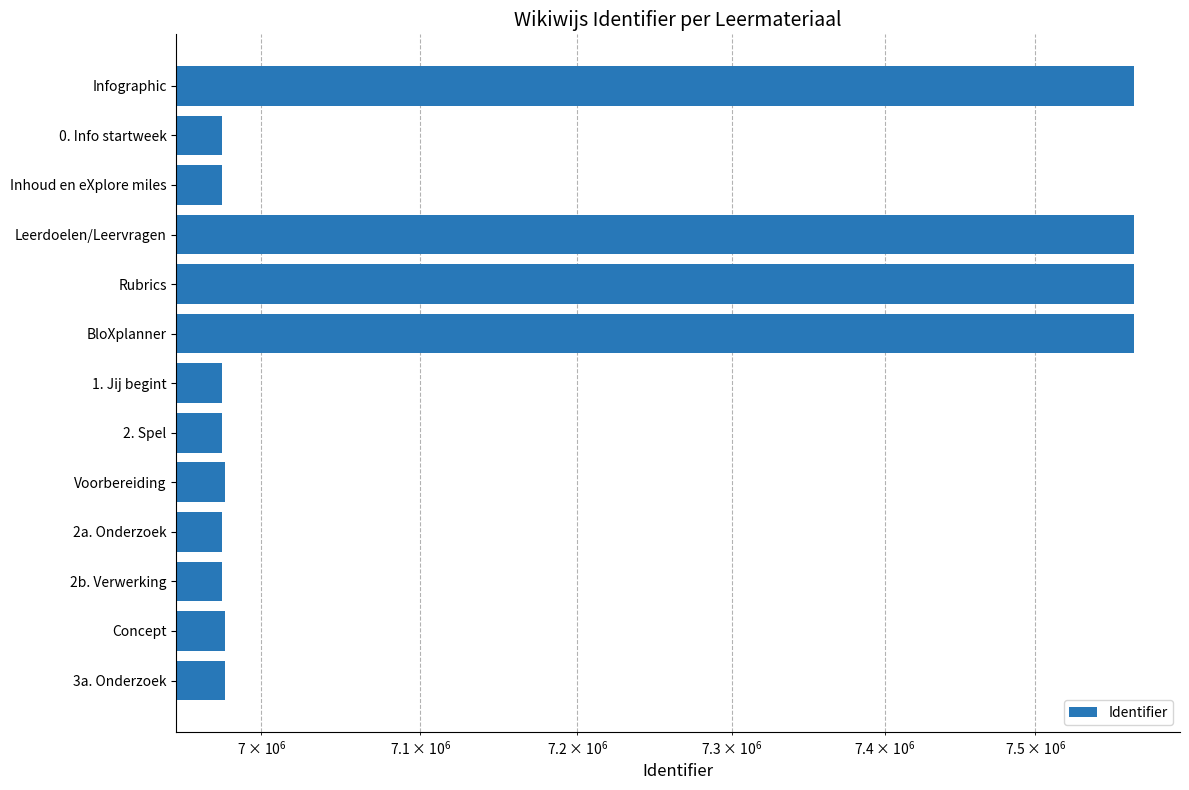

What is the change in value from Voorbereiding to Concept?

+1